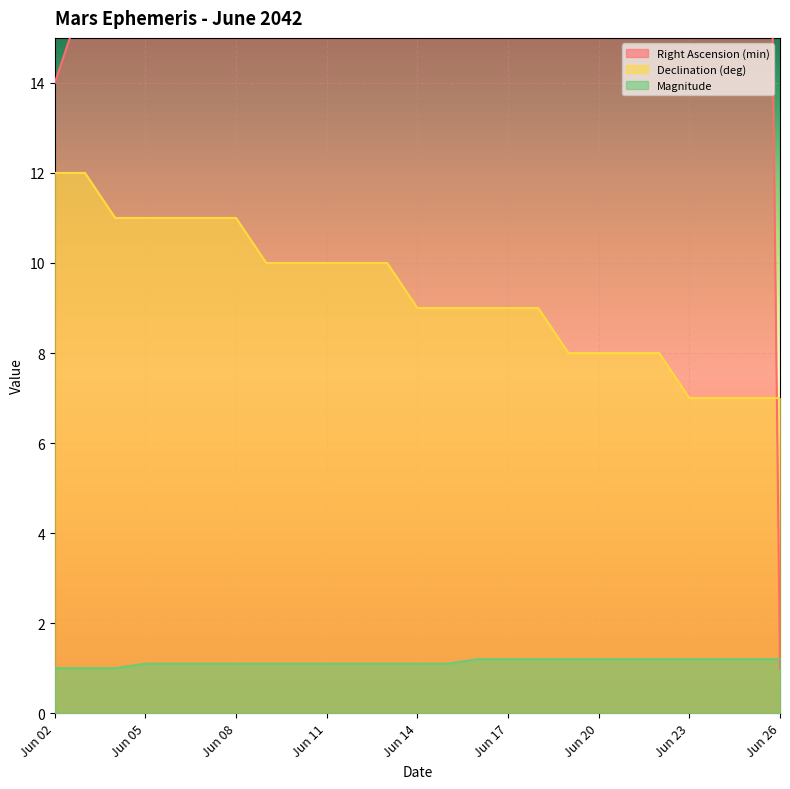

Which series ends up on top after the final intersection of Declination (deg) and Right Ascension (min)?

Declination (deg)